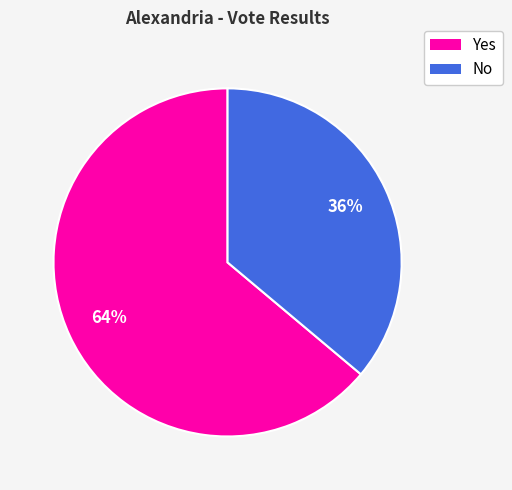

Between No and Yes, which is larger?

Yes